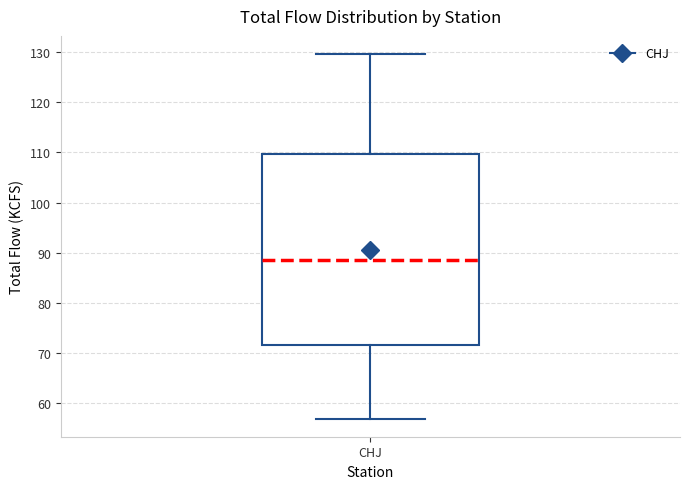

Read this box plot against the y-axis: the position of the median line, the range covered by the box, and the ends of both whiskers. The values are not printed on the chart, so give them approximately, as read against the axis.

median 89, box 72 to 110, whiskers 57 to 130